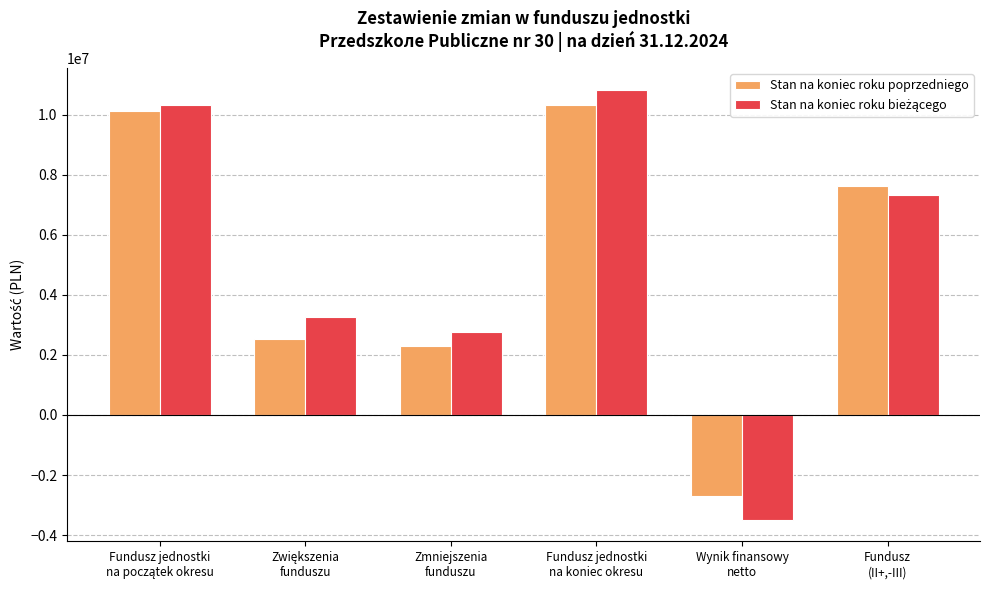

How many distinct data groups are displayed?

2